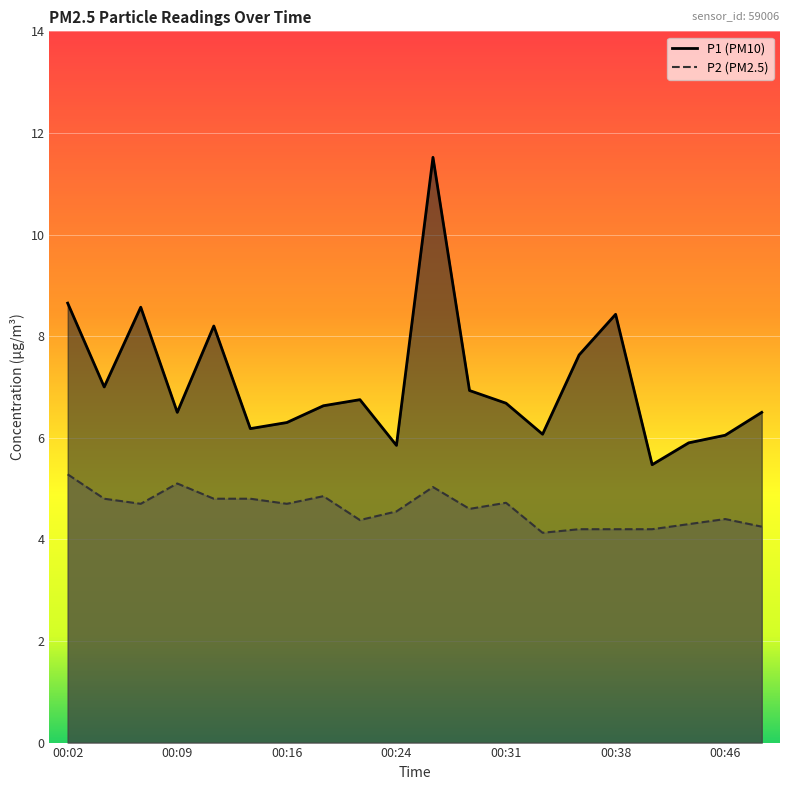

What are all the series names shown in the legend?

P1, P2